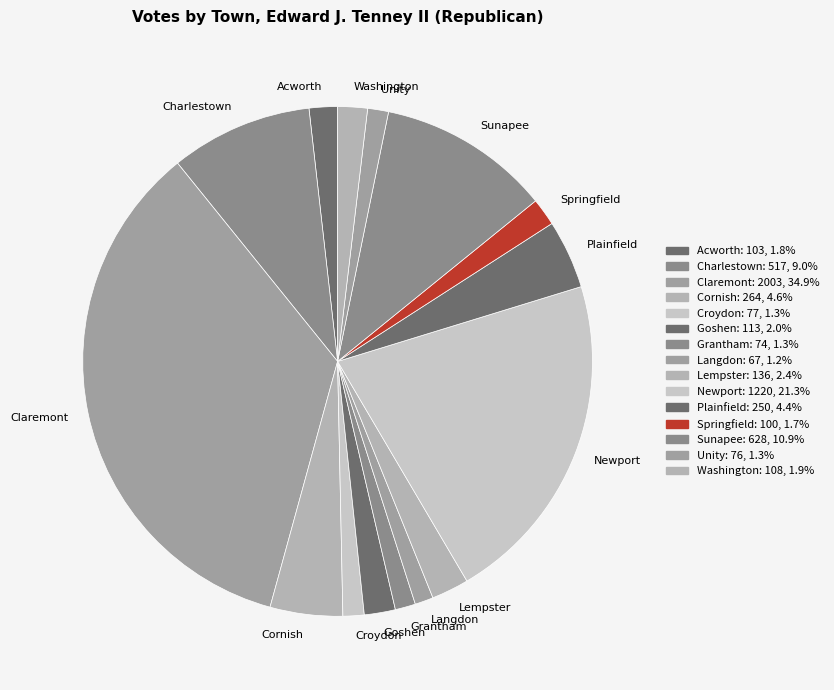

What is the largest slice in the pie chart?

Claremont